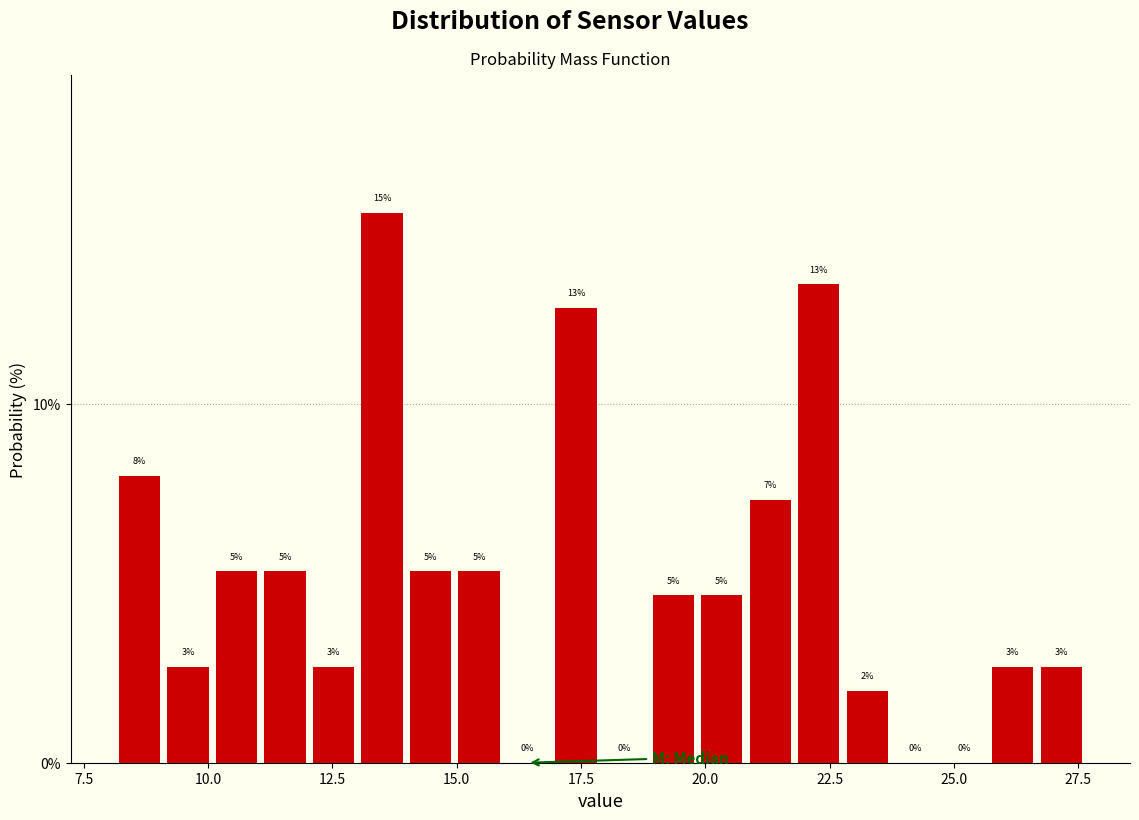

Read against the x-axis, roughly where is the centre of the tallest bar?

13.5